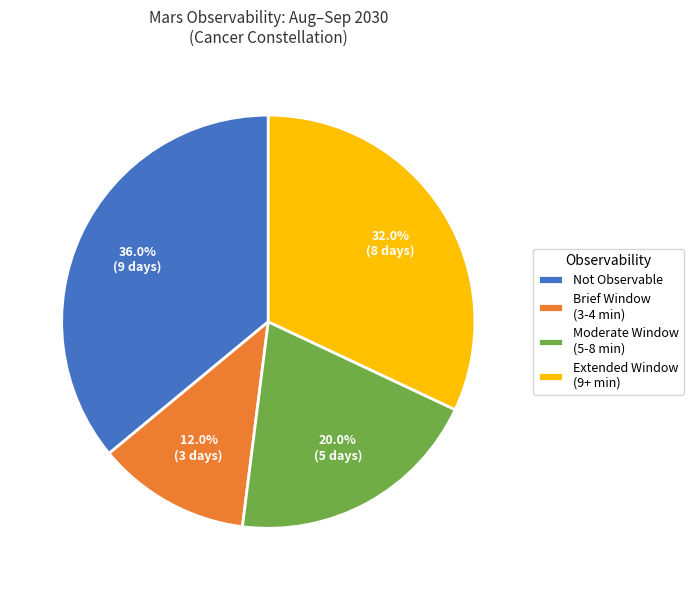

To the nearest percent, what is the difference between the largest and smallest slice percentages?

24%